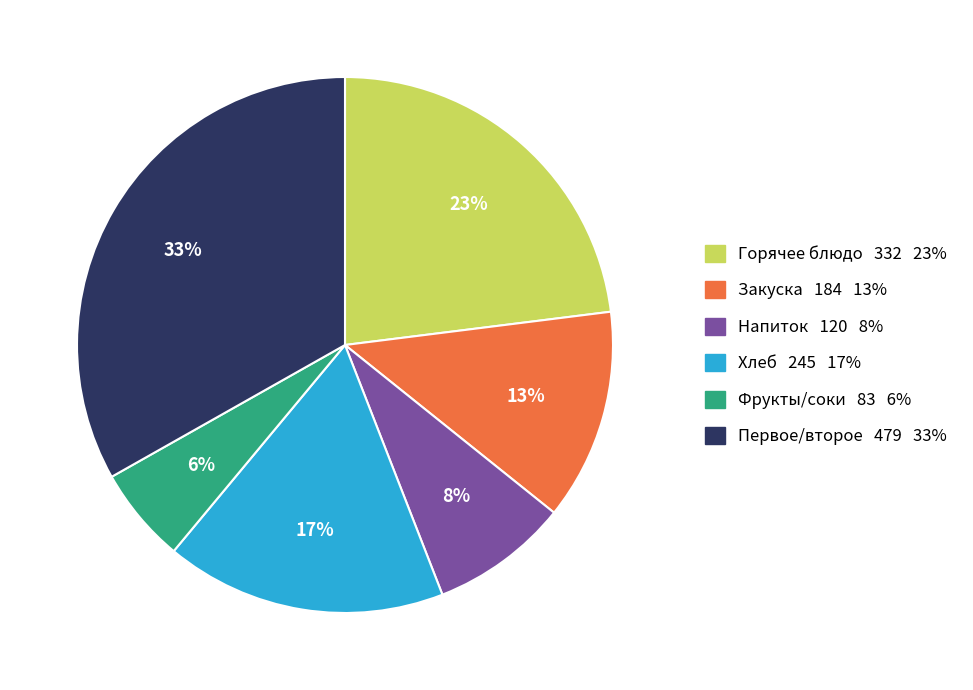

Between Фрукты/соки 83 6% and Закуска 184 13%, which is larger?

Закуска 184 13%